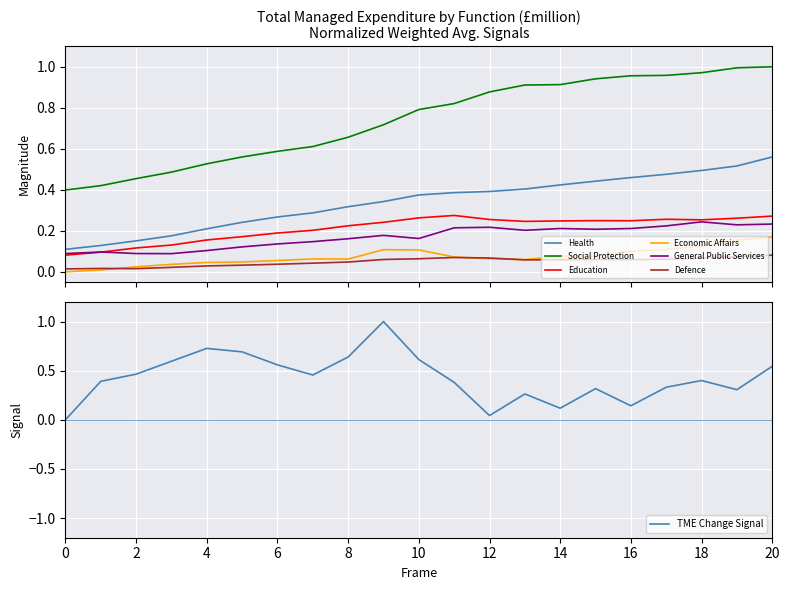

True or false: Health and Defence cross at least once.

False